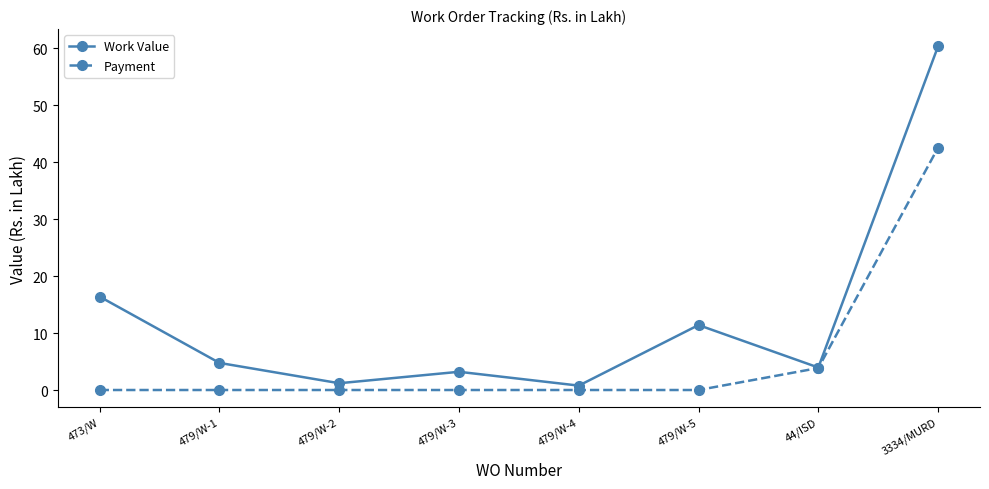

Reading left to right, what are all the values shown in this chart?

Work Value: 473/W=16.4	479/W-1=4.8	479/W-2=1.2	479/W-3=3.2	479/W-4=0.8	479/W-5=11.4	44/ISD=4.0	3334/MURD=60.4
Payment: 473/W=0.0	479/W-1=0.0	479/W-2=0.0	479/W-3=0.0	479/W-4=0.0	479/W-5=0.0	44/ISD=3.9	3334/MURD=42.6